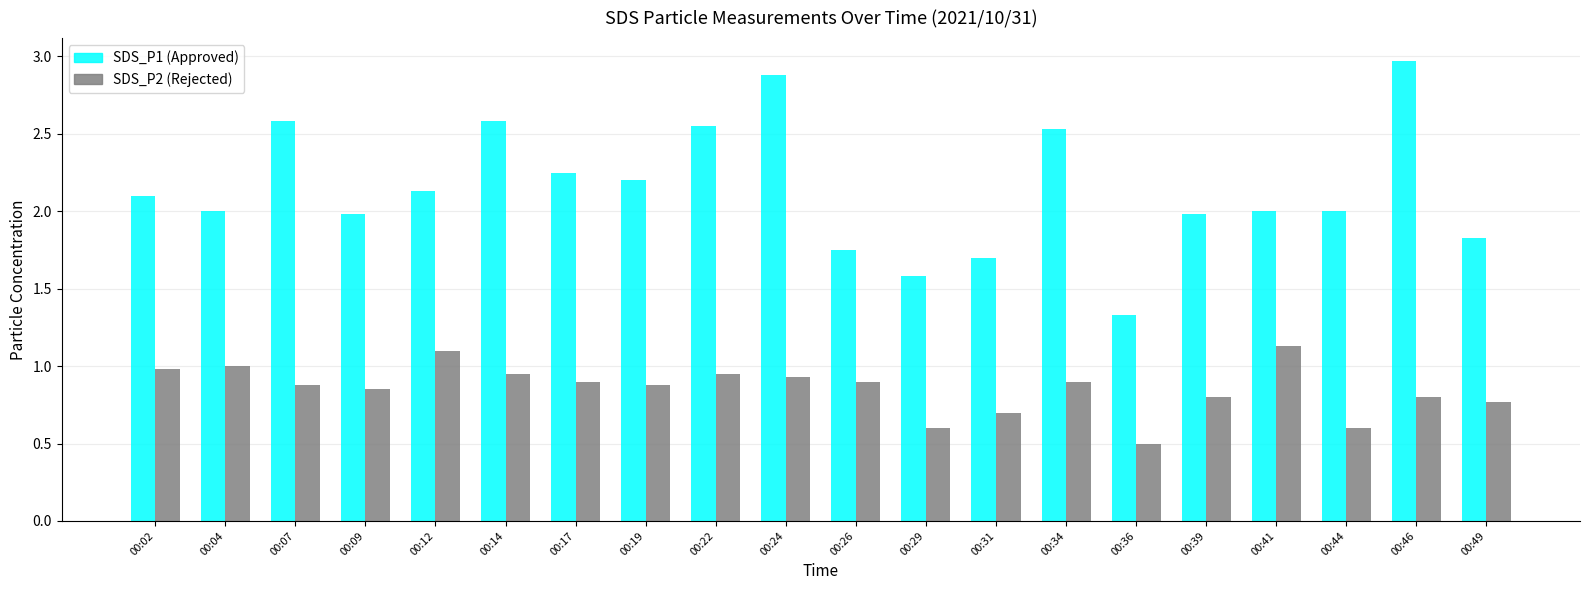

What is the smallest value displayed?

0.5